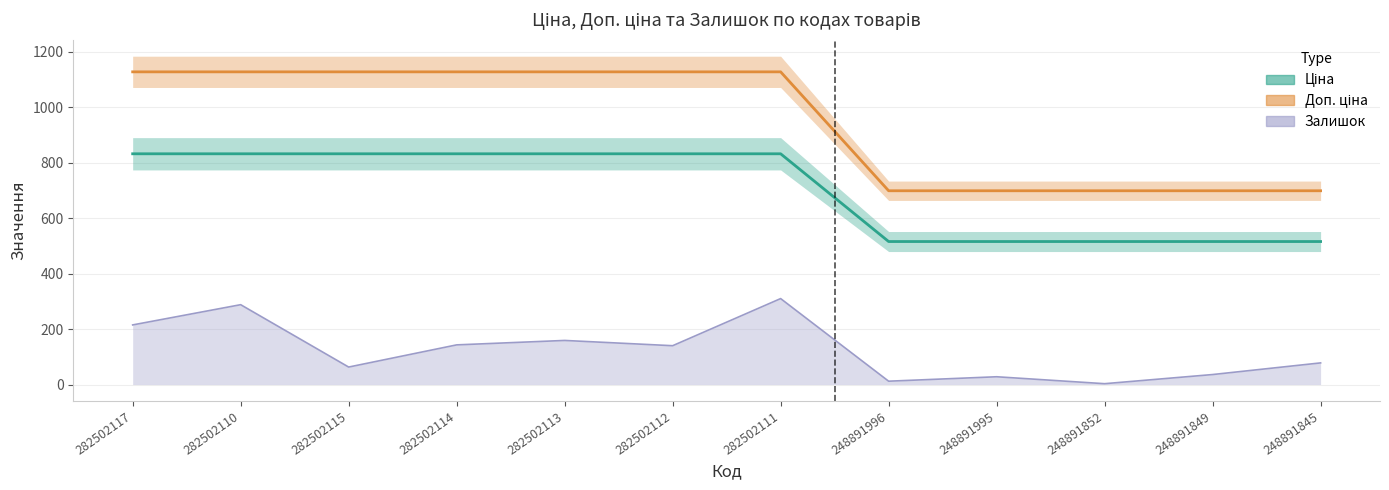

Reading right to left, what are all the values shown in this chart?

Ціна: 248891845=515.8	248891849=515.8	248891852=515.8	248891995=515.8	248891996=515.8	282502111=832.4	282502112=832.4	282502113=832.4	282502114=832.4	282502115=832.4	282502110=832.4	282502117=832.4
Доп. ціна: 248891845=699.0	248891849=699.0	248891852=699.0	248891995=699.0	248891996=699.0	282502111=1128.0	282502112=1128.0	282502113=1128.0	282502114=1128.0	282502115=1128.0	282502110=1128.0	282502117=1128.0
Залишок: 248891845=78.0	248891849=36.0	248891852=3.0	248891995=28.0	248891996=12.0	282502111=310.0	282502112=140.0	282502113=159.0	282502114=143.0	282502115=63.0	282502110=288.0	282502117=215.0